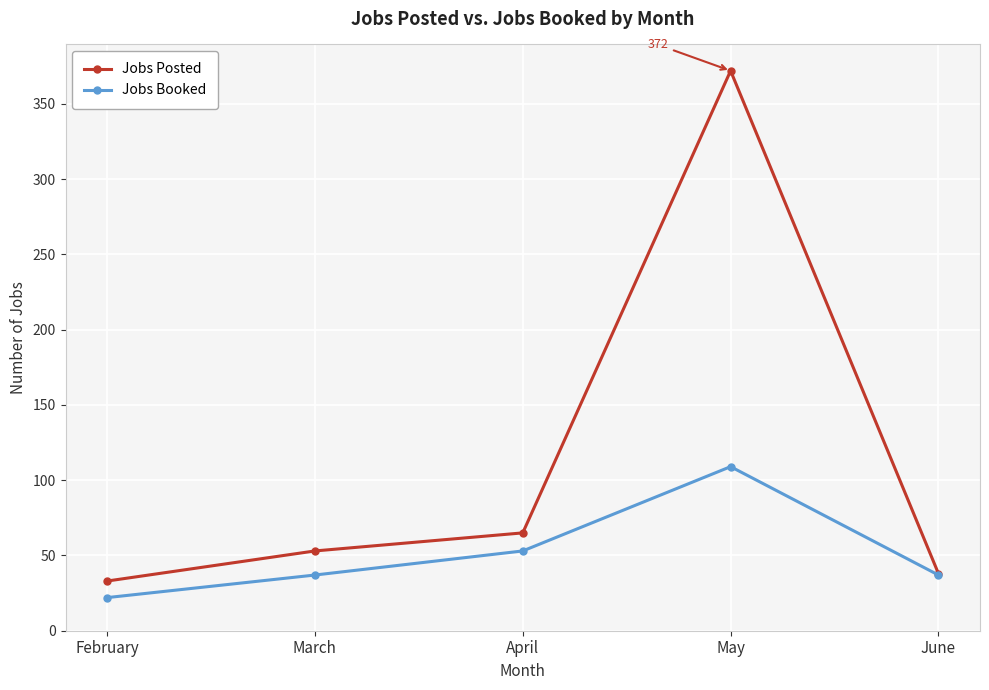

True or false: Jobs Posted has more than 1 points higher than both neighbors.

False